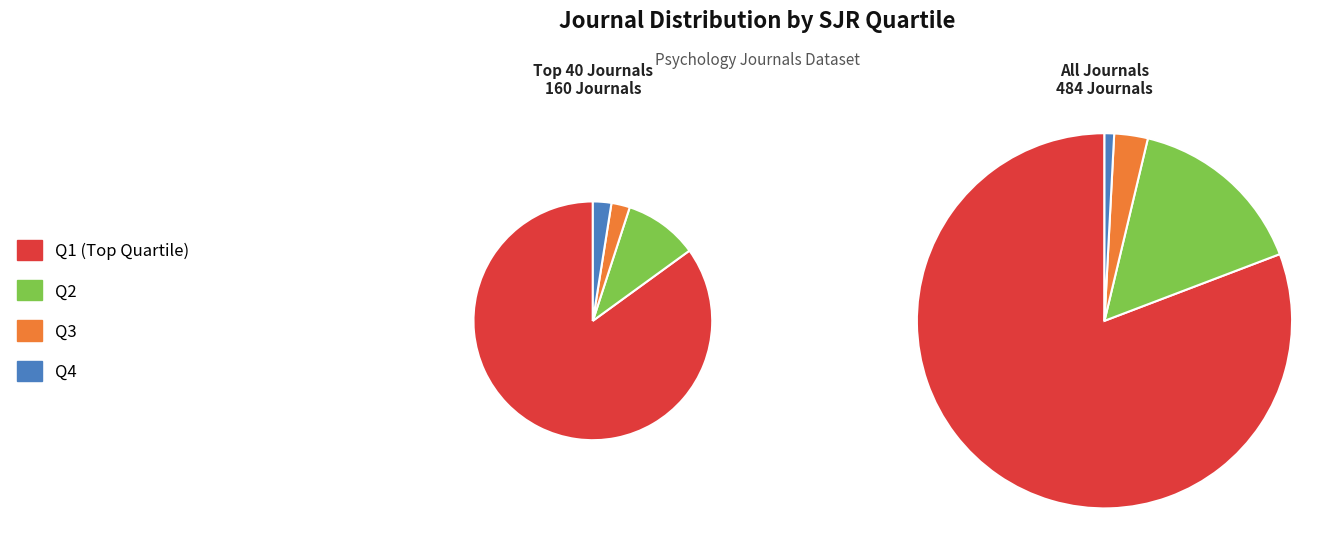

How much of the chart is everything except Q1?

19.2%